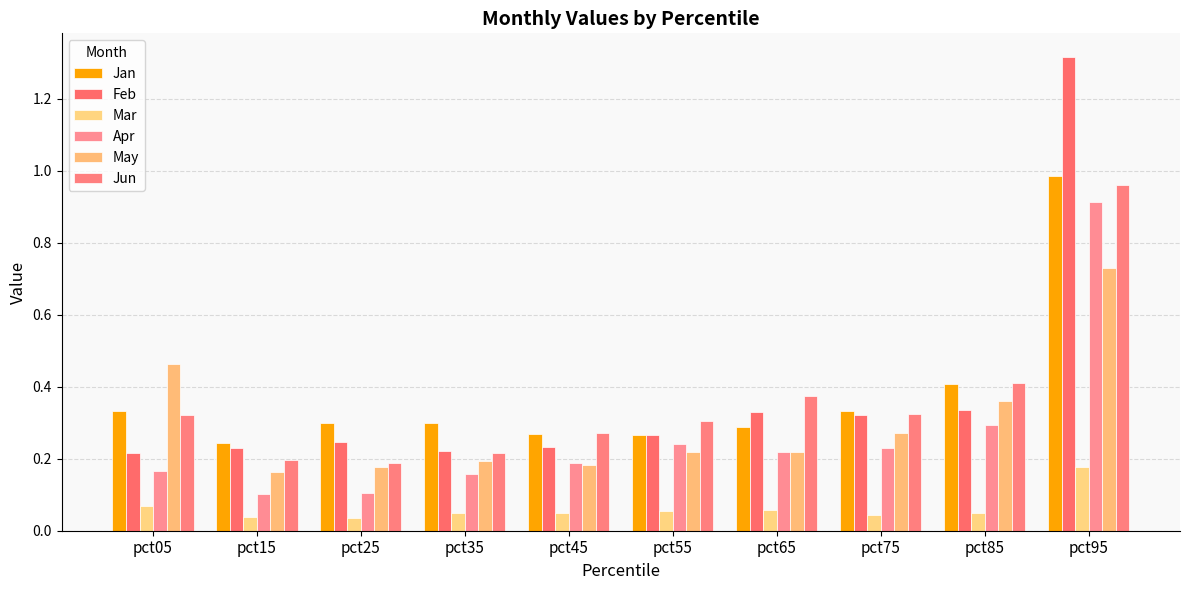

At which label does Apr reach its minimum?

pct15